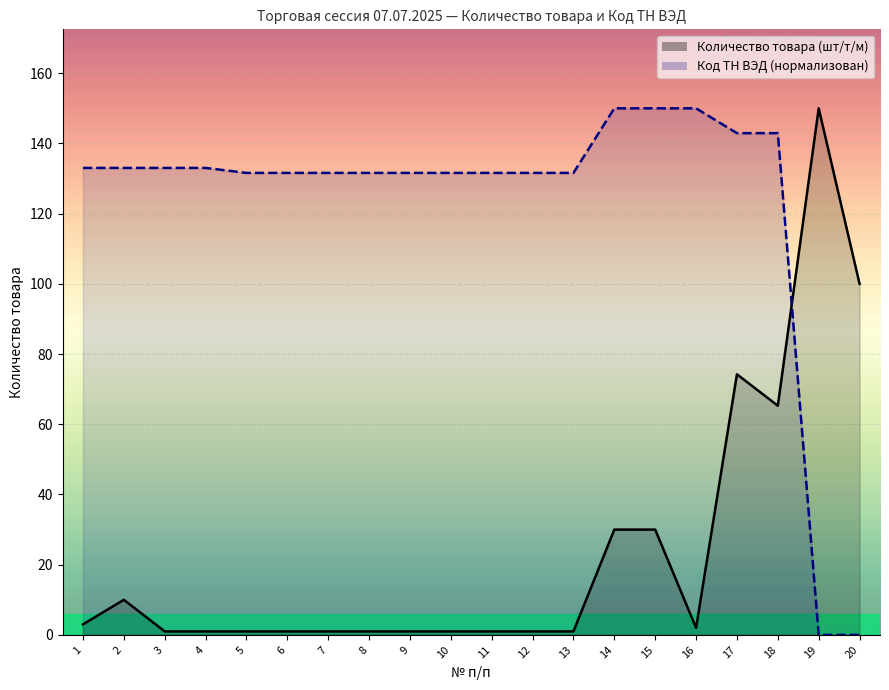

At which category is the sum across all series the highest?

17